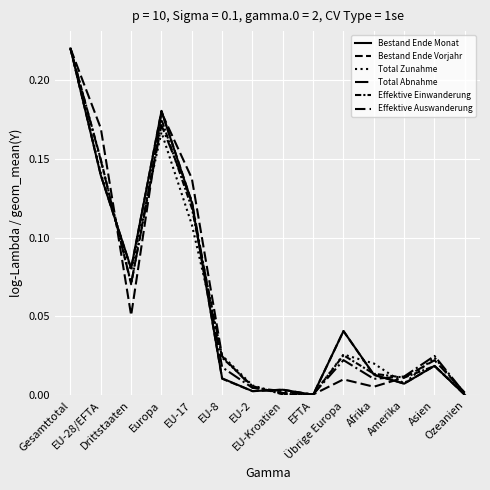

How many lines are shown in the chart?

6